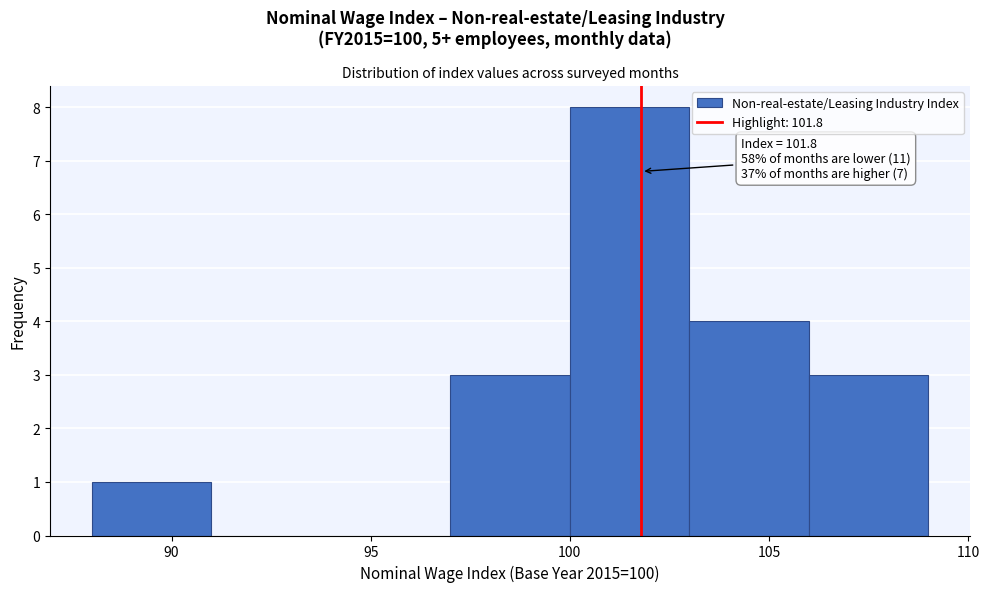

Over which range of the x-axis is the bar tallest?

100 to 103